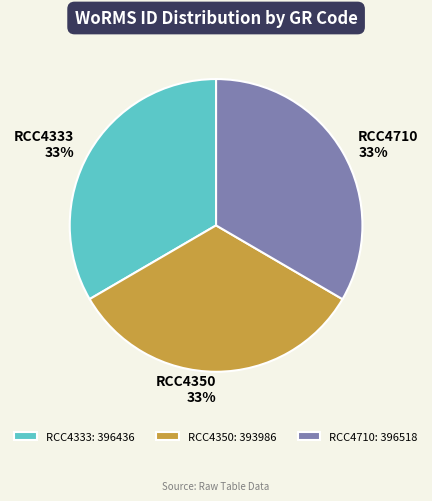

Do RCC4350: 393986 and RCC4333: 396436 together represent more than half of the pie?

Yes